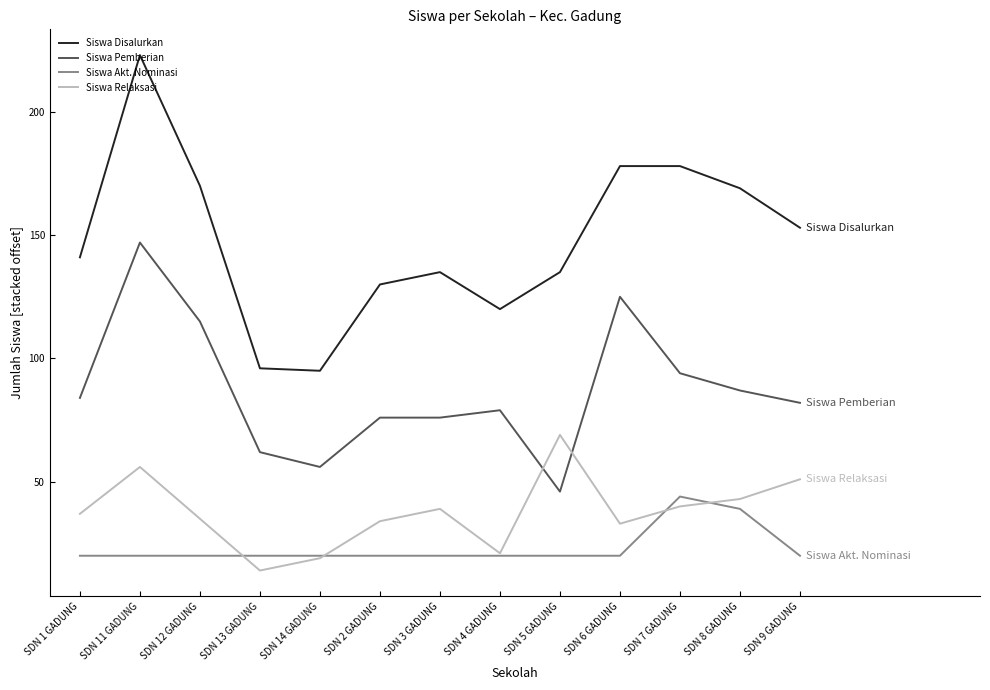

True or false: Siswa Disalurkan has a value of 170 at SDN 12 GADUNG.

True